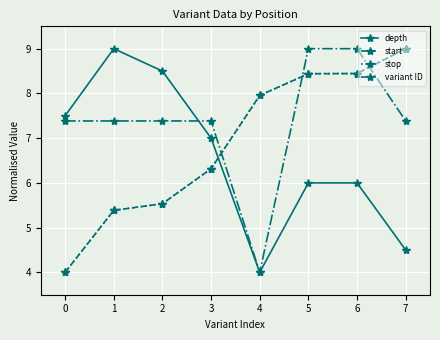

How many lines are shown in the chart?

4